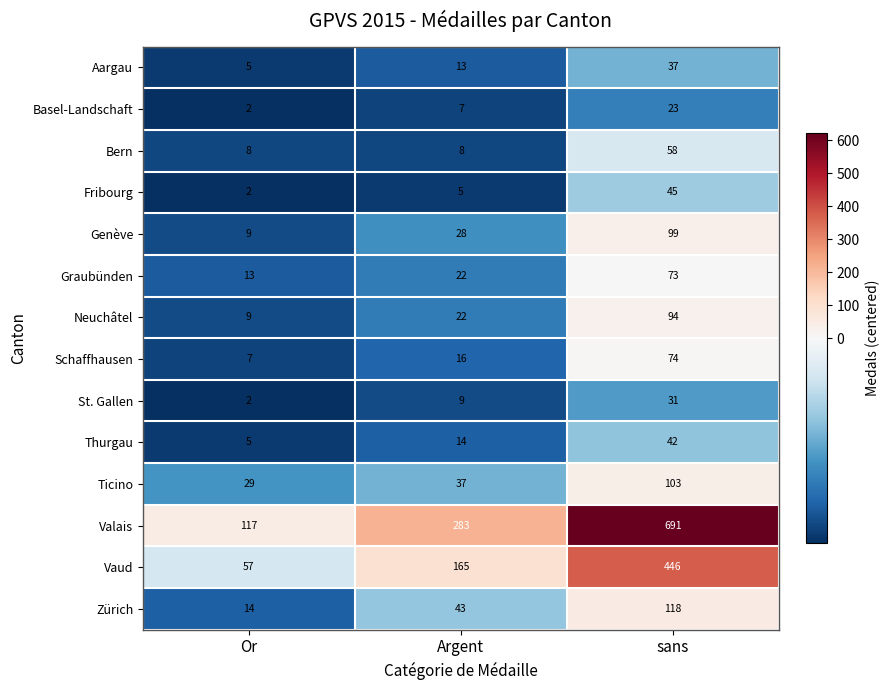

The value of Fribourg at sans is 76. True or false?

False